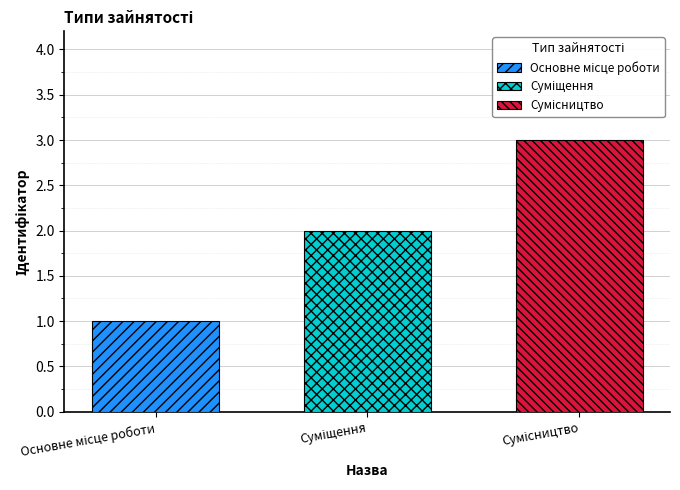

What is the greatest value displayed?

3